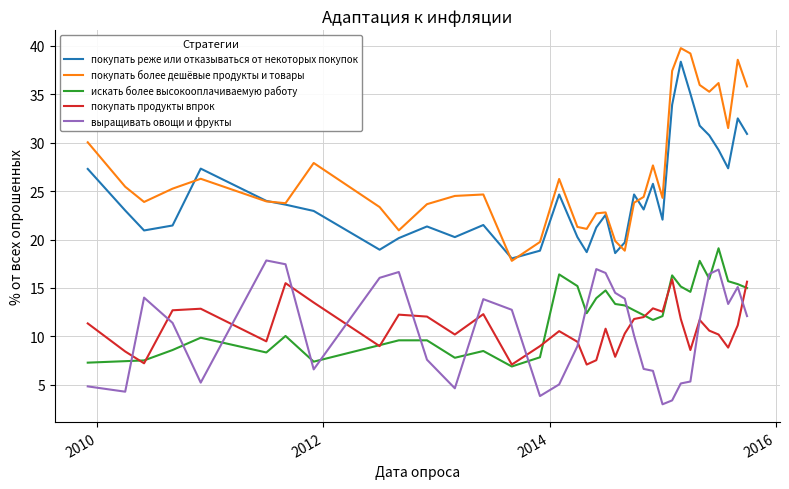

True or false: выращивать овощи и фрукты and покупать более дешёвые продукты и товары cross at least once.

False